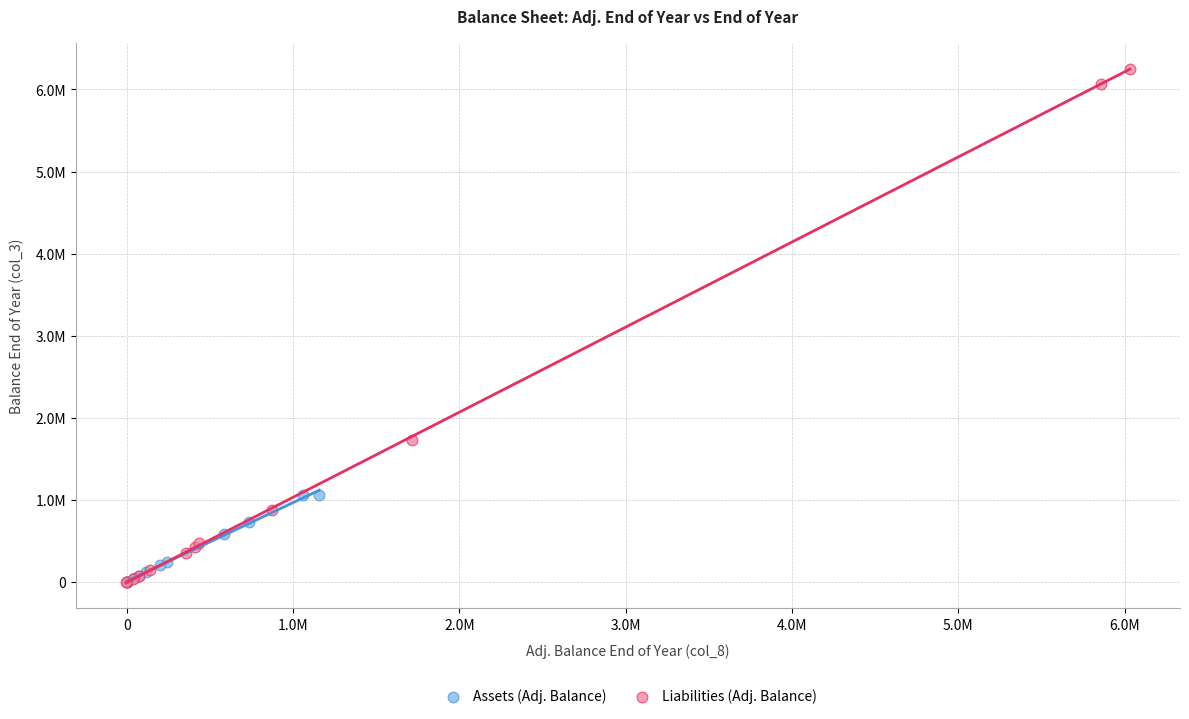

Which series has the widest spread of Y values?

Liabilities (Adj. Balance)